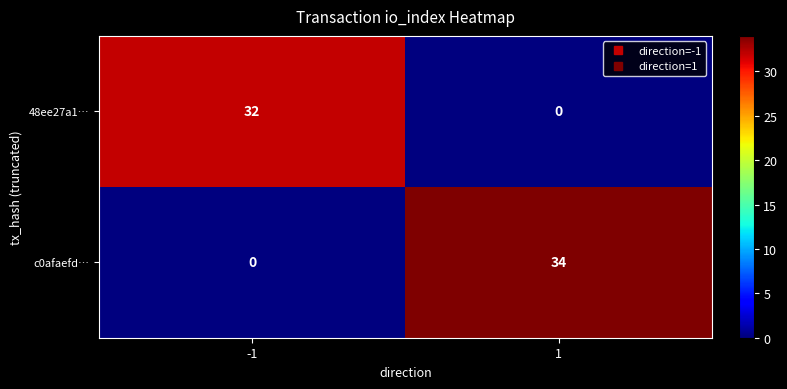

How many categories are shown in the chart?

2